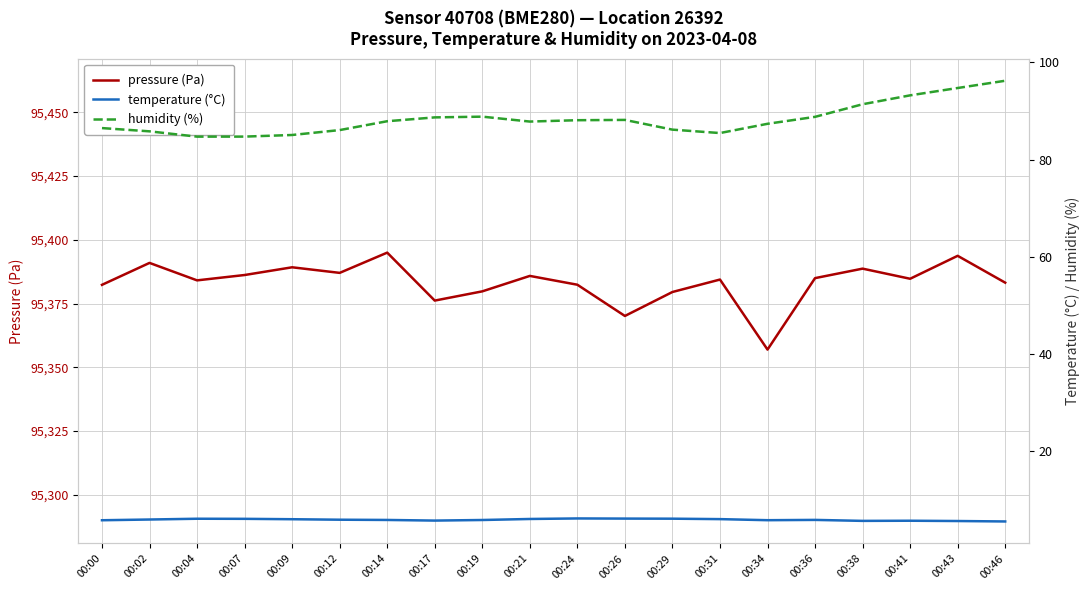

Which series has the widest spread of values?

pressure (Pa)